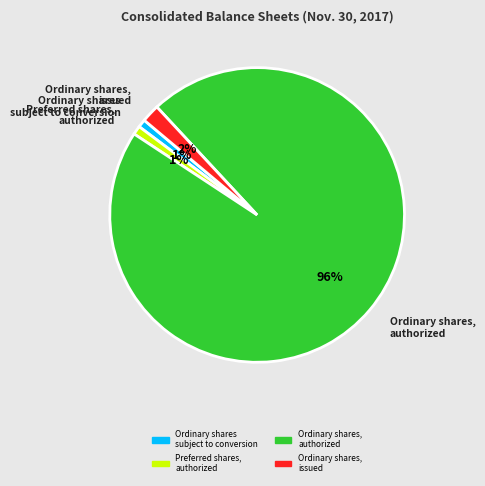

To the nearest percent, what is the average slice percentage?

25%